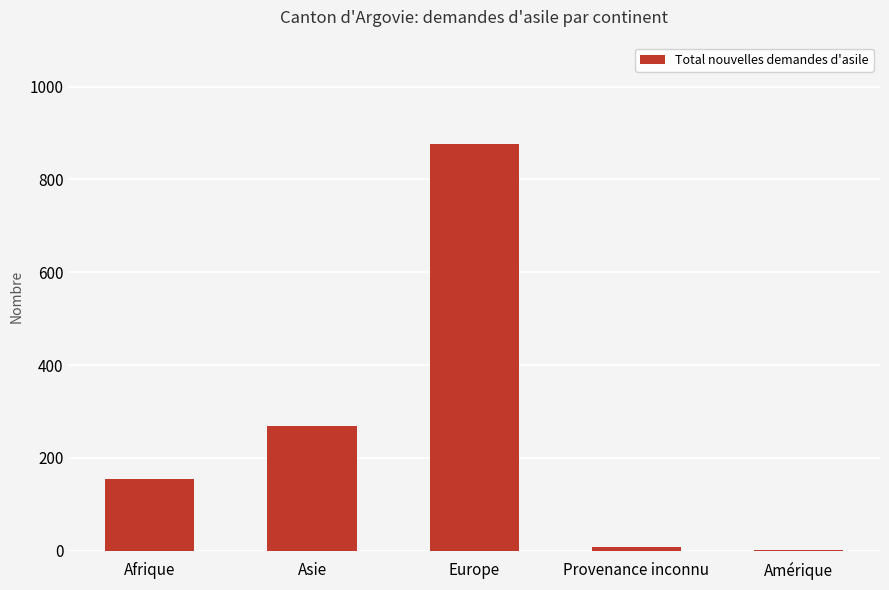

Between Amérique and Afrique, which is larger?

Afrique